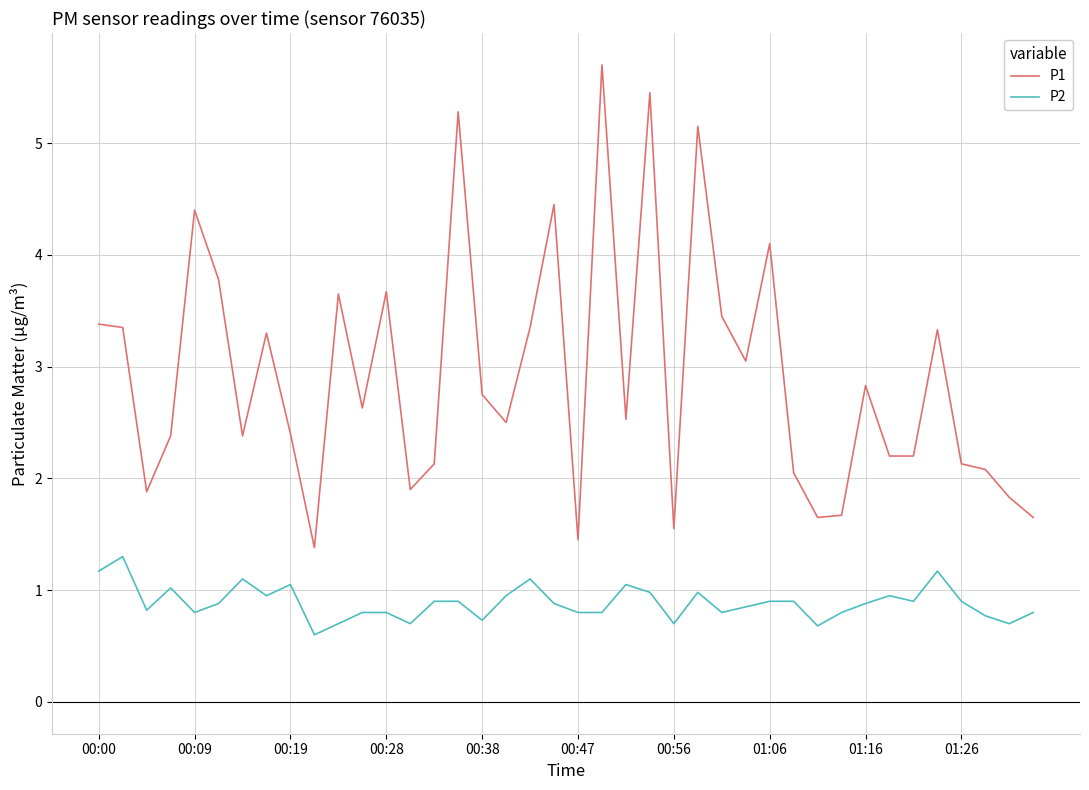

Which series has the widest spread of values?

P1